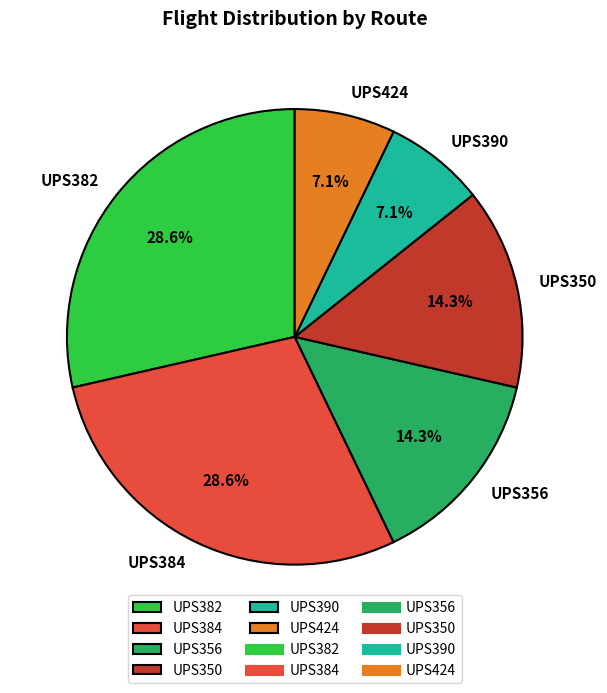

What is the ratio of the value at UPS350 to the value at UPS356?

1.0